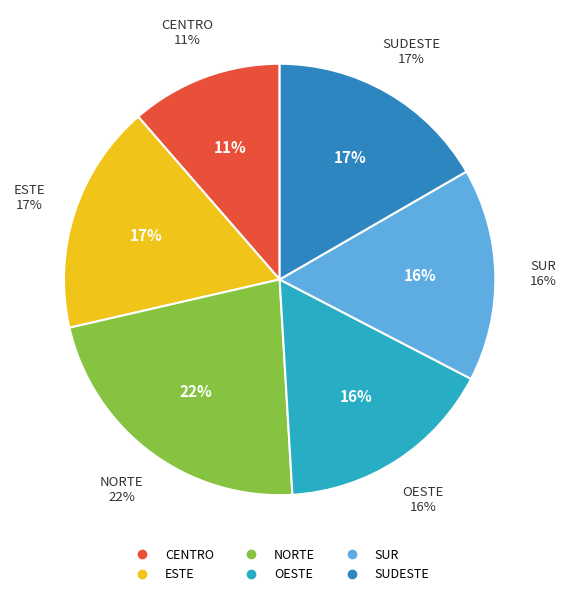

The CENTRO slice represents 11% of the pie. True or false?

True